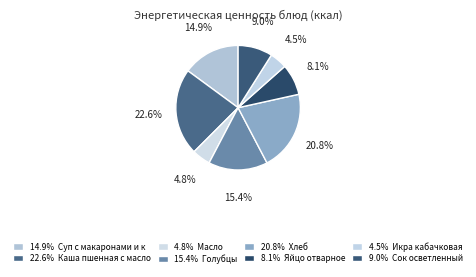

How many slices are in this pie chart?

8